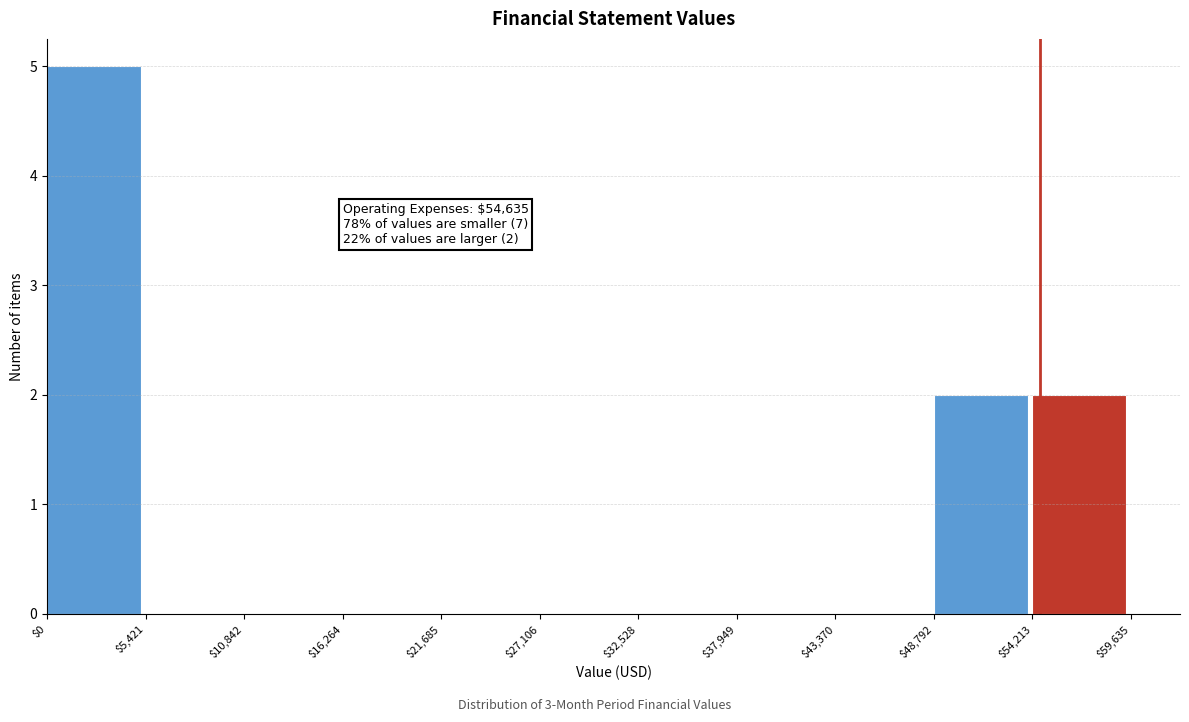

Over which range of the x-axis is the bar tallest?

$0 to $5,421